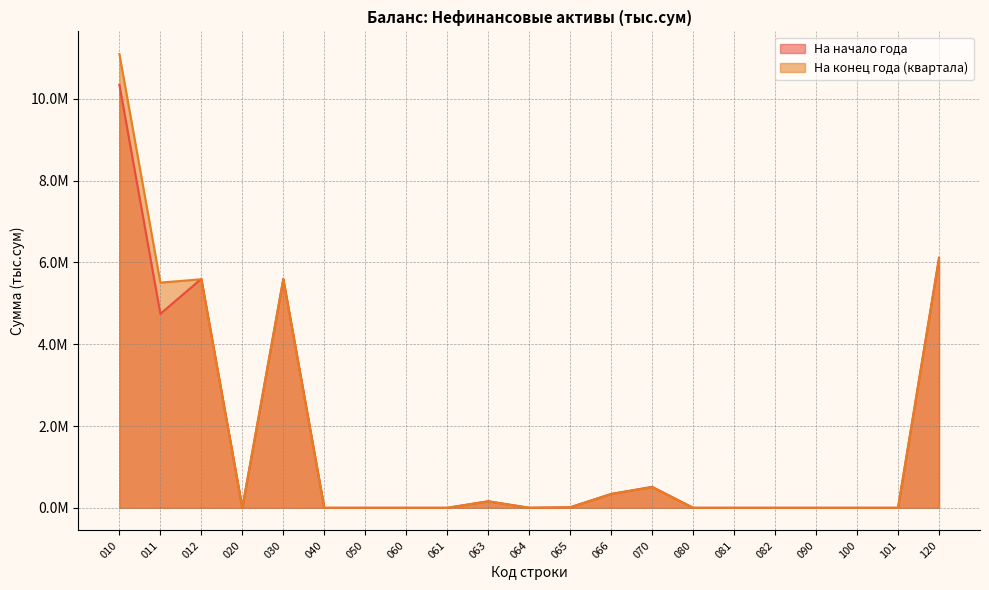

Does the chart display data point markers on the line(s)?

No